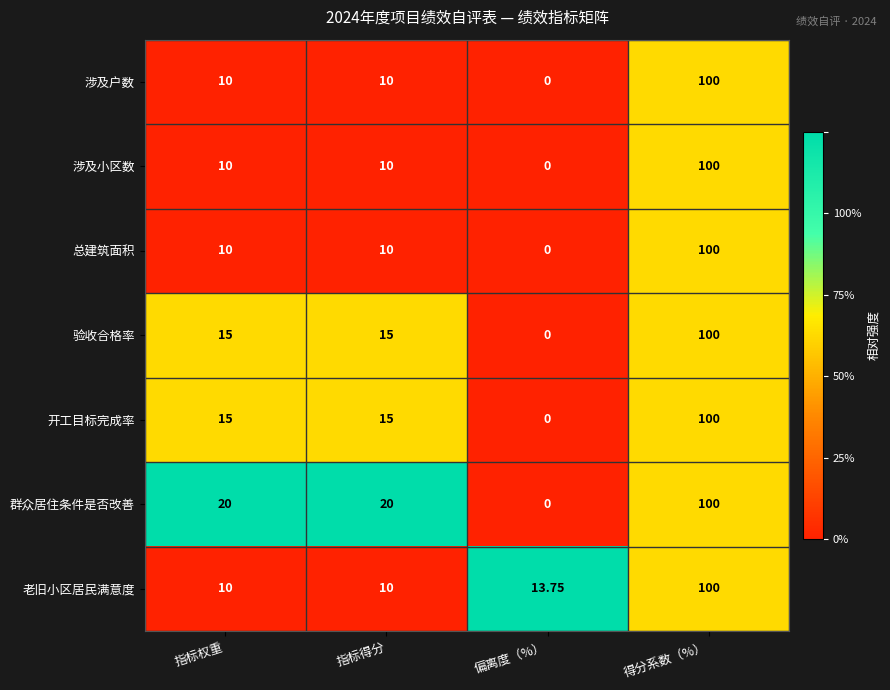

At which category does the chart reach its minimum across all series?

偏离度（%）